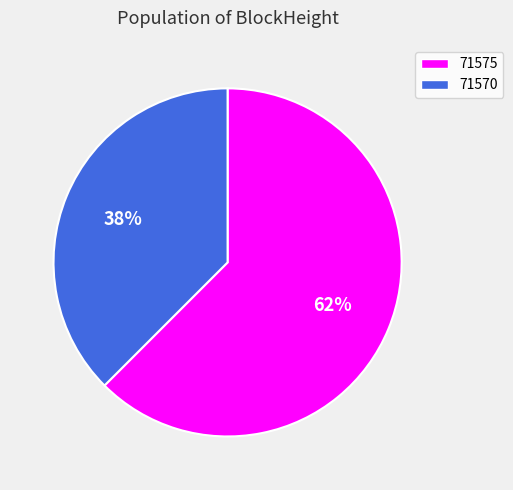

Count the number of slices in the pie.

2